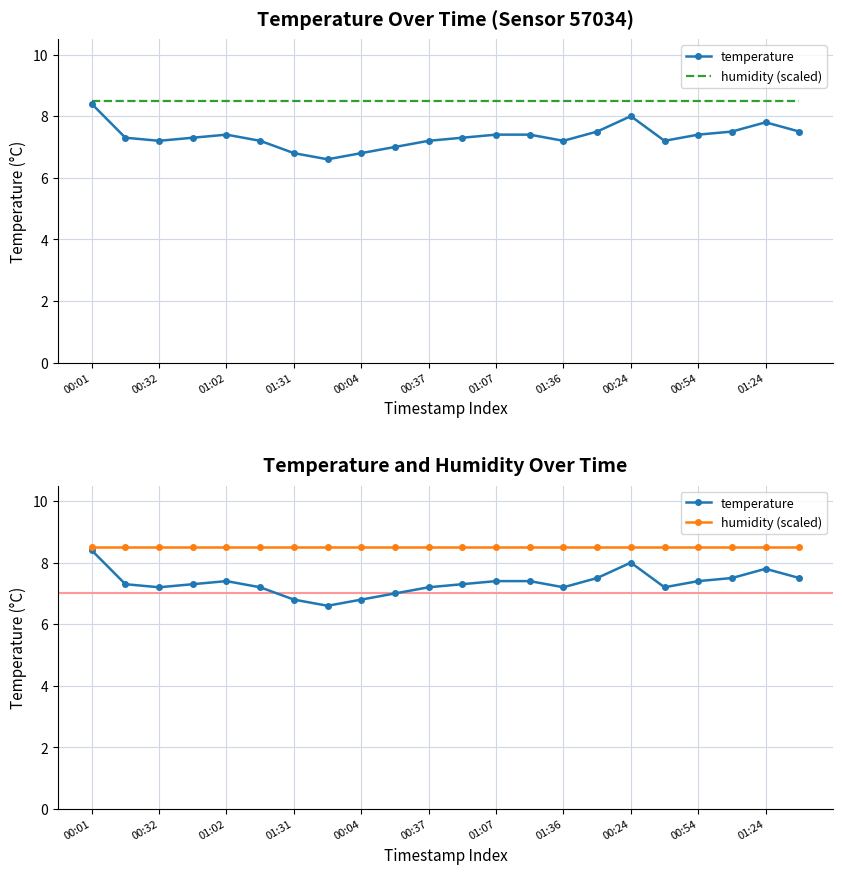

Reading left to right, extract all data points from this chart.

temperature: 8.4	7.3	7.2	7.3	7.4	7.2	6.8	6.6	6.8	7.0	7.2	7.3	7.4	7.4	7.2	7.5	8.0	7.2	7.4	7.5	7.8	7.5
humidity (scaled): 8.5	8.5	8.5	8.5	8.5	8.5	8.5	8.5	8.5	8.5	8.5	8.5	8.5	8.5	8.5	8.5	8.5	8.5	8.5	8.5	8.5	8.5